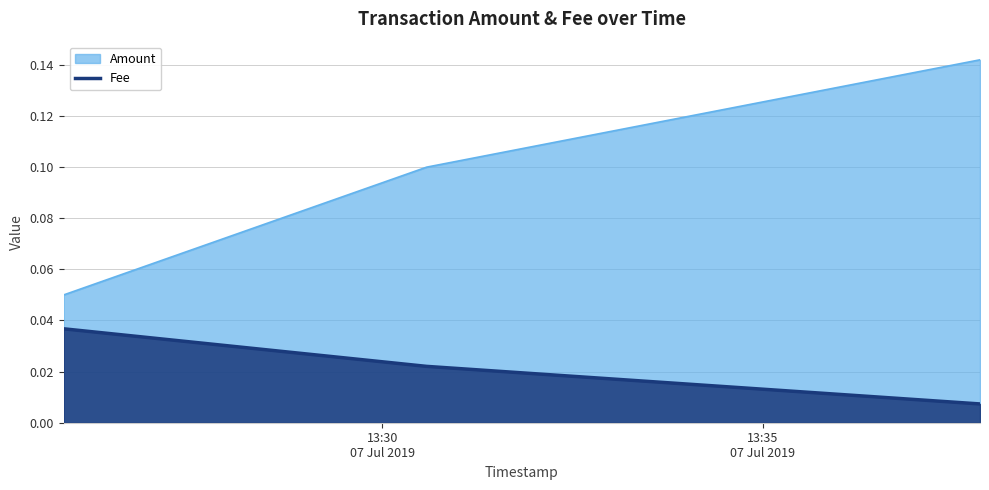

Which category has the highest value across all series?

2019-07-07 13:37:51